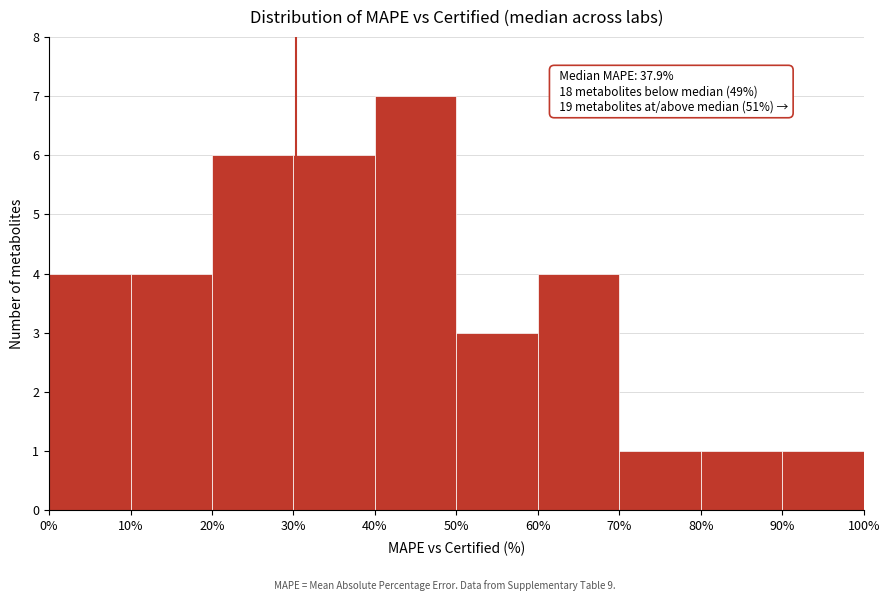

Which range on the x-axis has the tallest bar?

40% to 50%